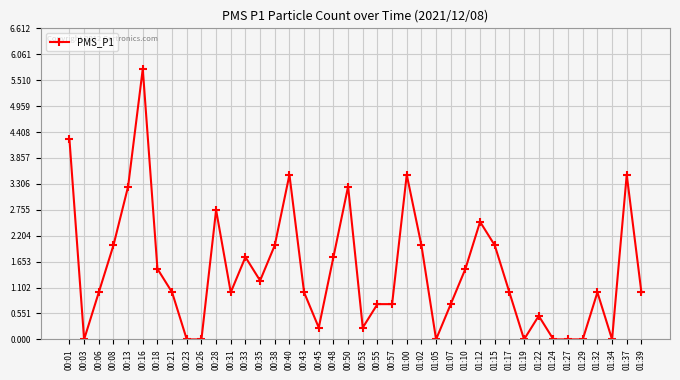

What is the label of the 23rd point from the right?

00:45